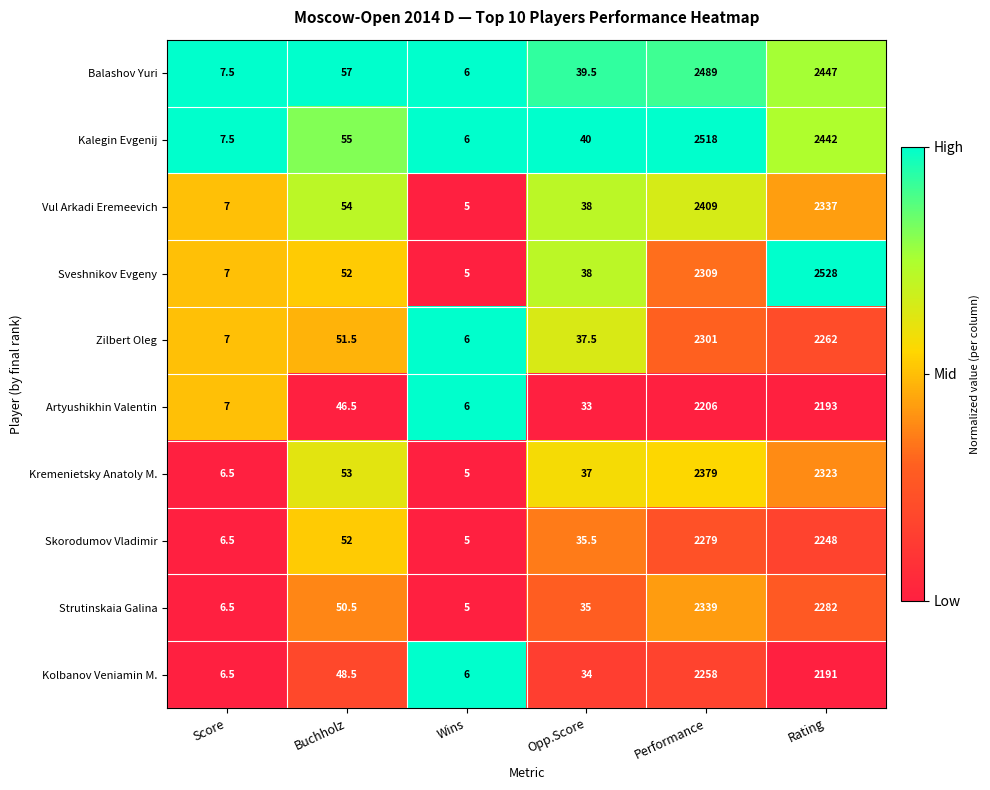

What is the total value across all series at Buchholz?

520.0